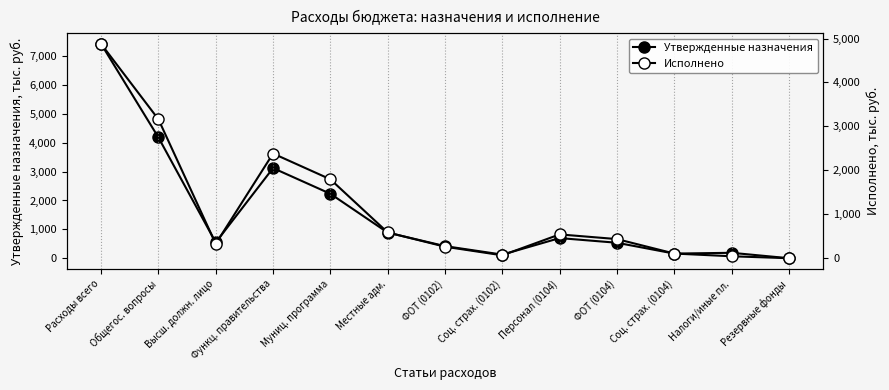

How many values in the Утвержденные назначения series are below 547?

6